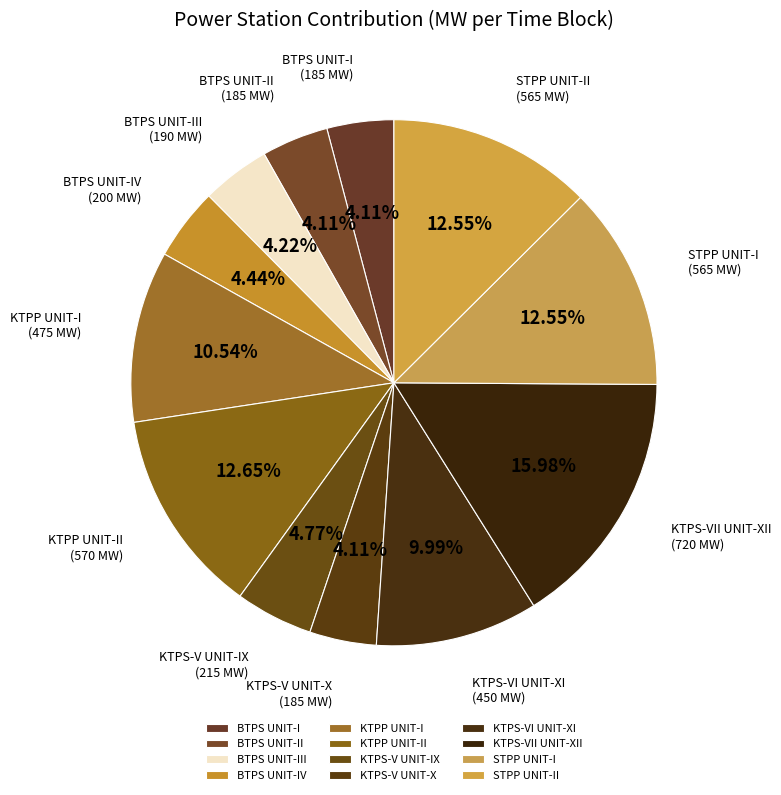

What portion of the pie excludes KTPP UNIT-I?

89.5%